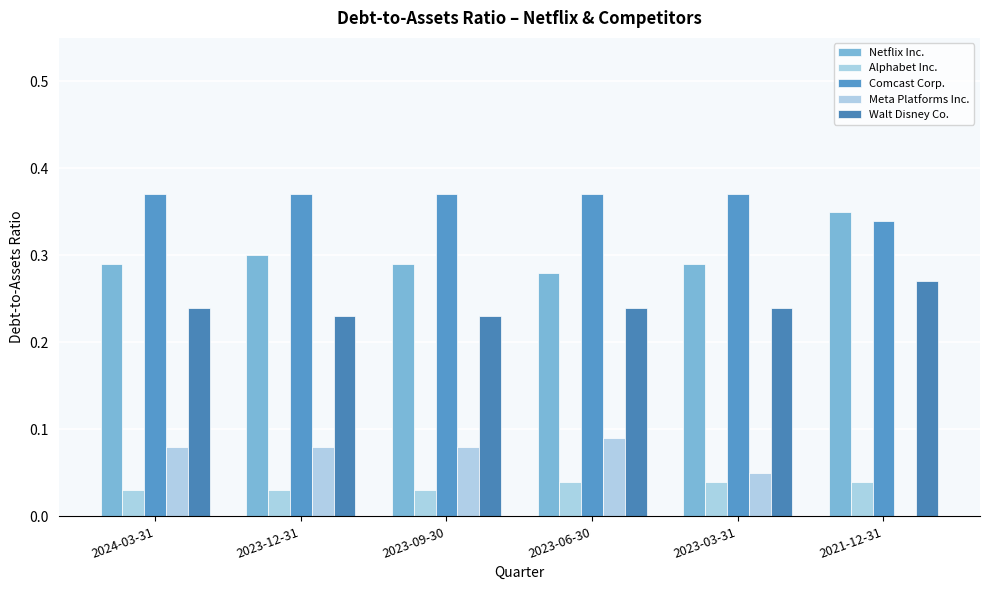

Which series has the largest total across all categories?

Comcast Corp.